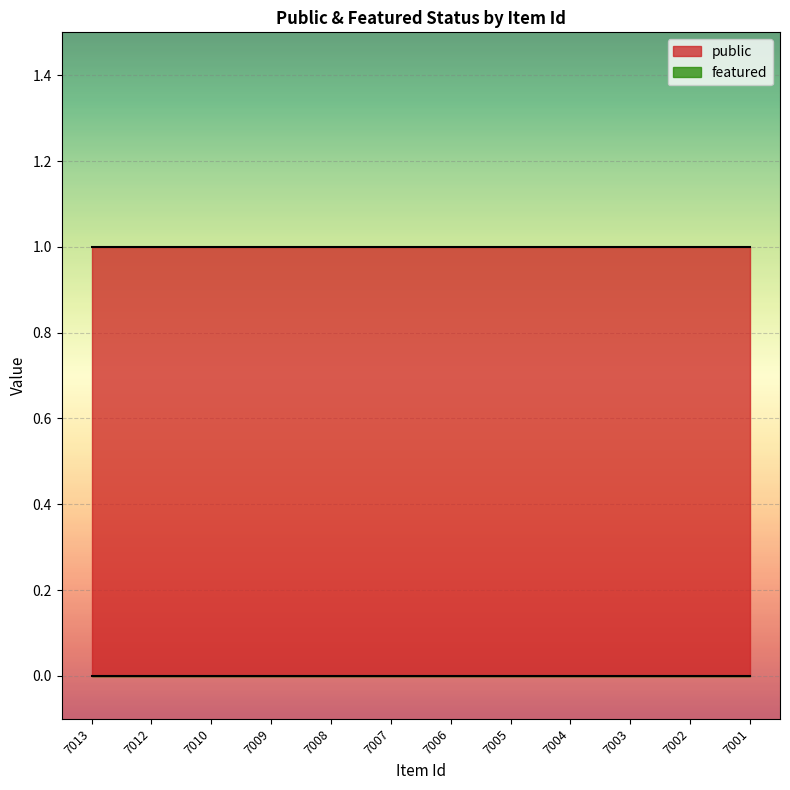

Rank the categories by featured value from lowest to highest.

7013, 7012, 7010, 7009, 7008, 7007, 7006, 7005, 7004, 7003, 7002, 7001